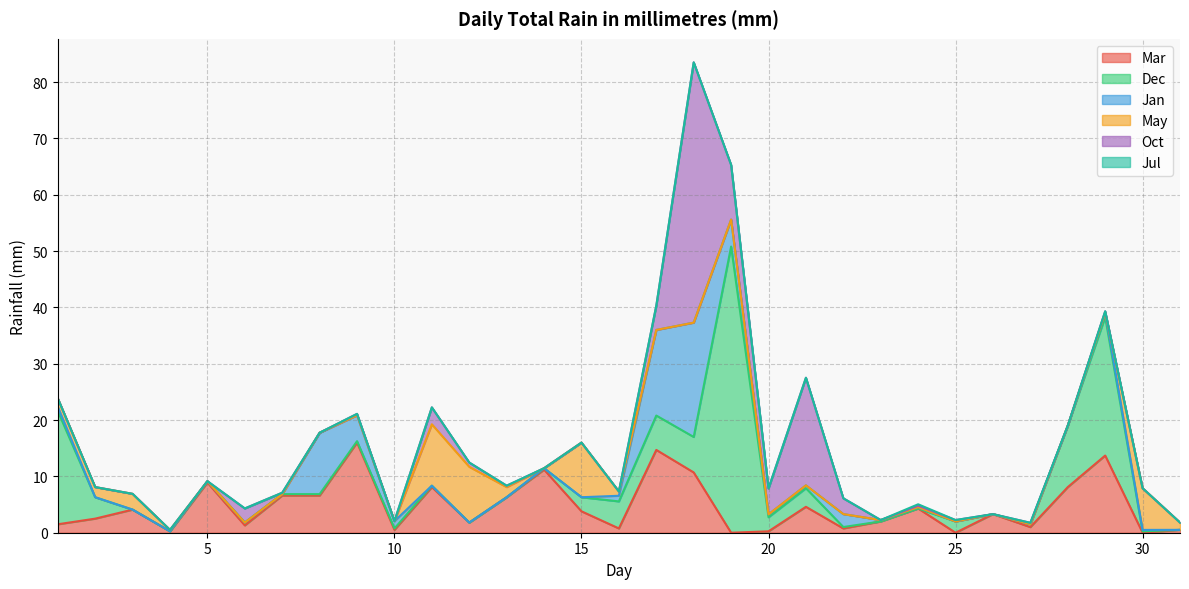

What is the value of the Oct point at the 24th from the left?

0.2